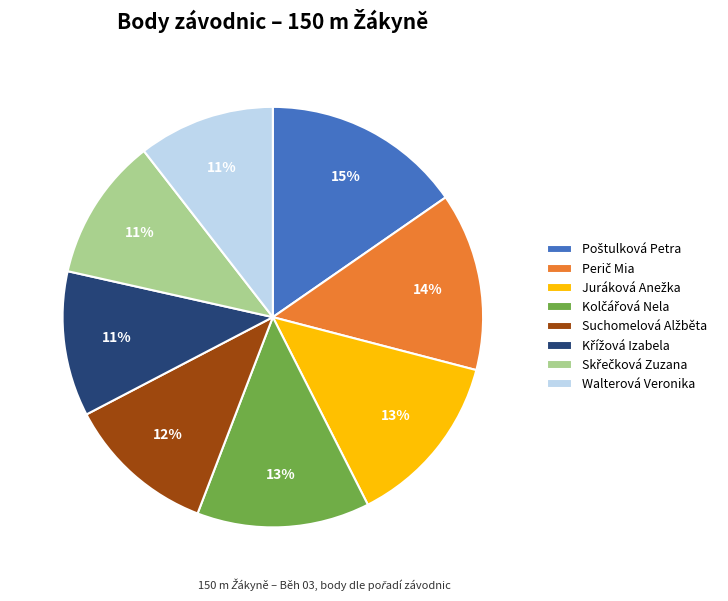

To the nearest percent, what is the average slice percentage?

12%